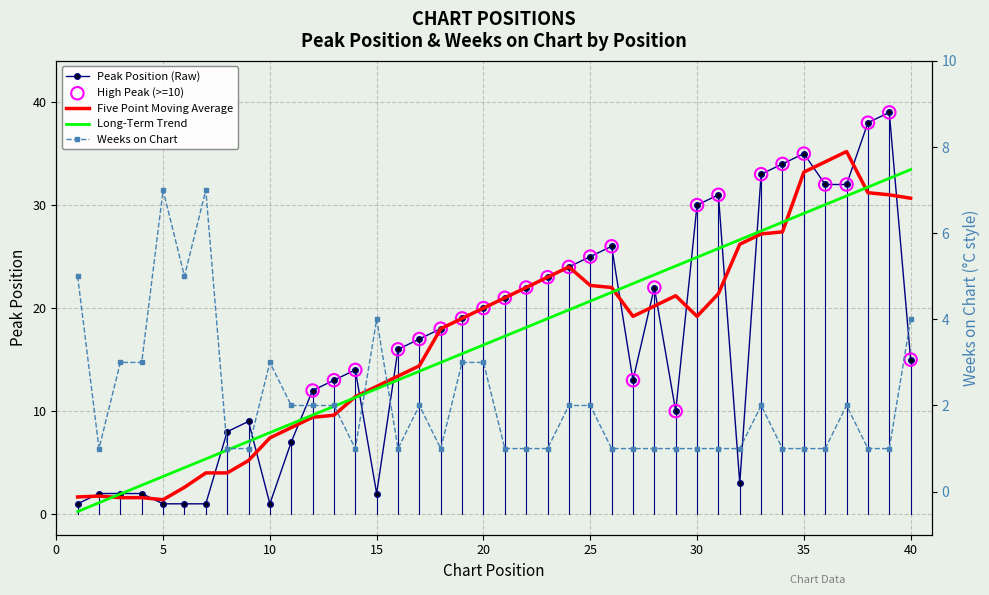

Which series has the largest Y range (max minus min)?

Peak Position